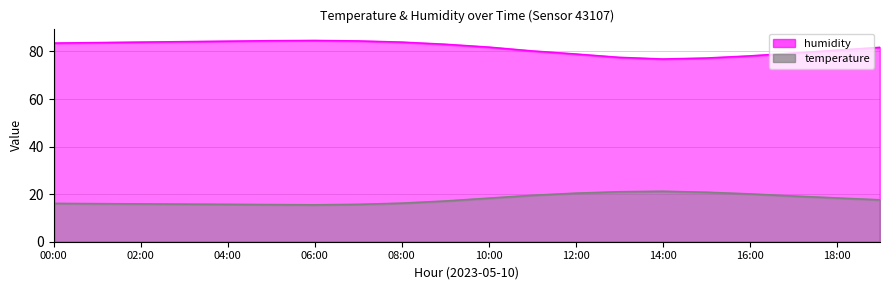

Reading left to right, list all the values displayed in this chart.

temperature: 00:00=16.1	01:00=16.0	02:00=15.9	03:00=15.8	04:00=15.7	05:00=15.6	06:00=15.5	07:00=15.7	08:00=16.2	09:00=17.1	10:00=18.3	11:00=19.5	12:00=20.4	13:00=21.0	14:00=21.2	15:00=20.8	16:00=20.1	17:00=19.2	18:00=18.4	19:00=17.6
humidity: 00:00=83.5	01:00=83.7	02:00=83.9	03:00=84.1	04:00=84.3	05:00=84.5	06:00=84.6	07:00=84.4	08:00=83.9	09:00=83.0	10:00=81.8	11:00=80.2	12:00=78.9	13:00=77.5	14:00=76.8	15:00=77.2	16:00=78.1	17:00=79.3	18:00=80.5	19:00=81.7